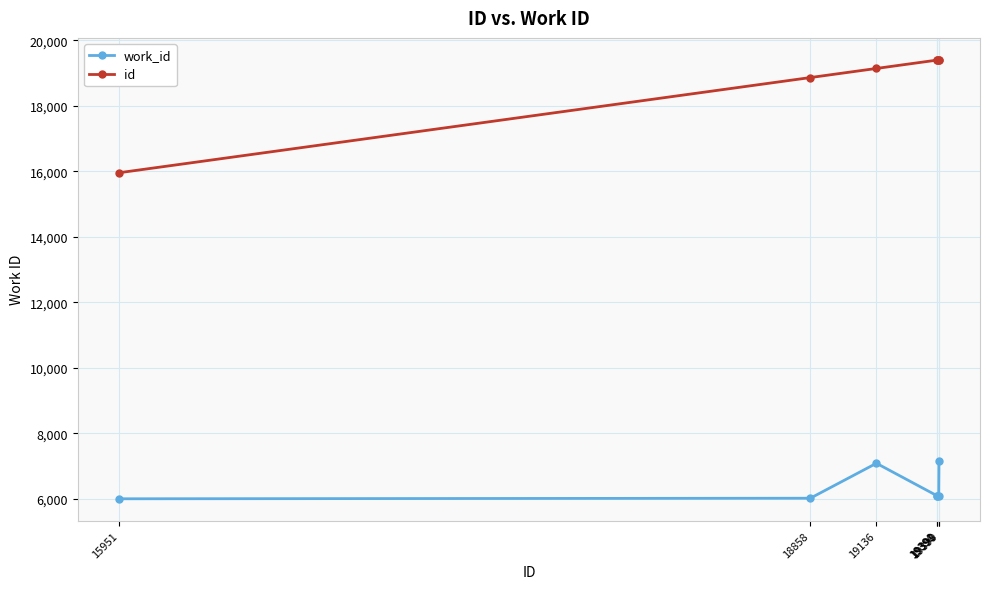

Read the work_id value at 15951, to the nearest 10.

6000